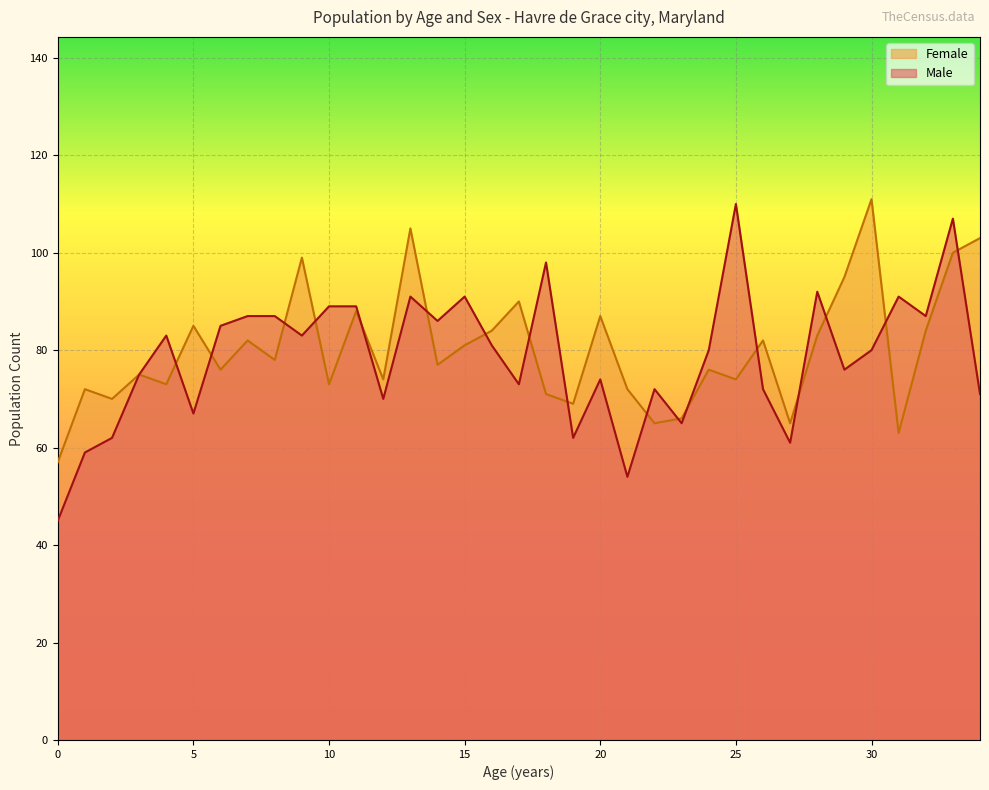

What are all the series names shown in the legend?

Female, Male